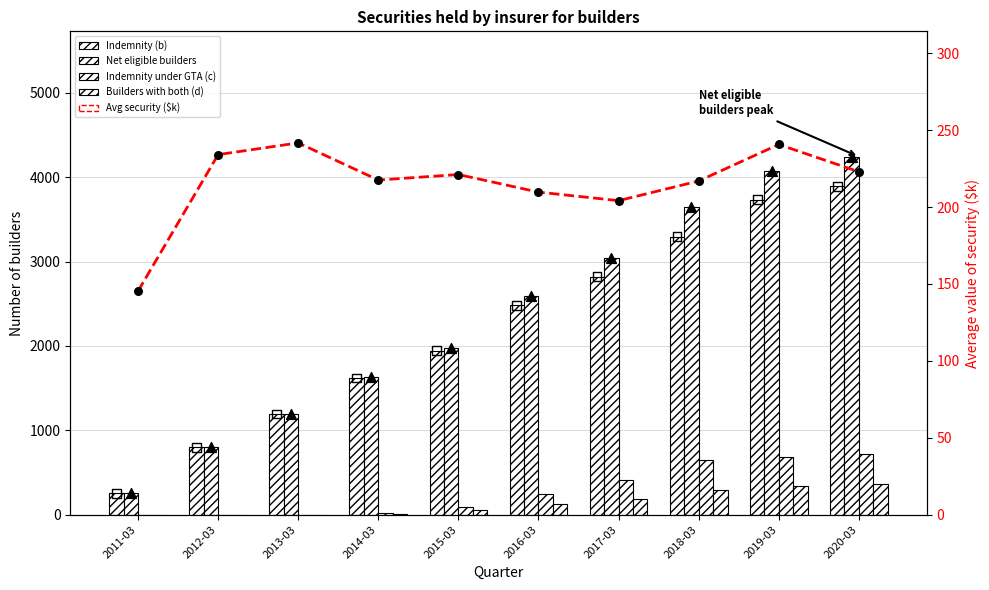

Which series contains the lowest Y value?

Indemnity under GTA (c)